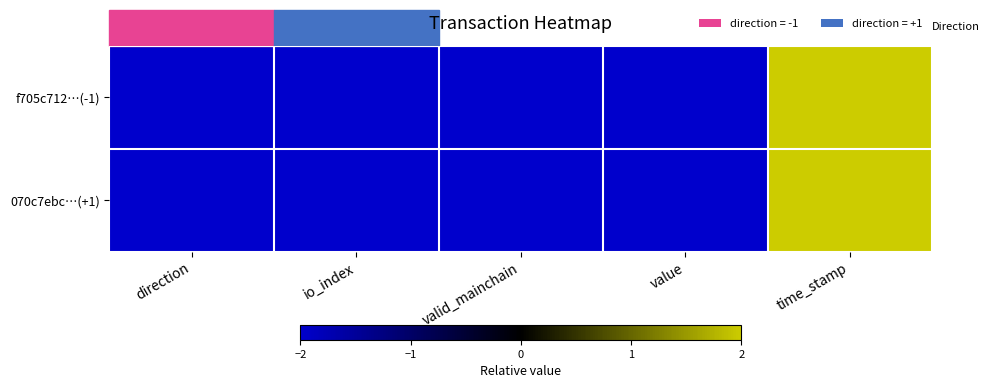

List the series in order of their overall mean, highest first.

f705c712…(-1), 070c7ebc…(+1)